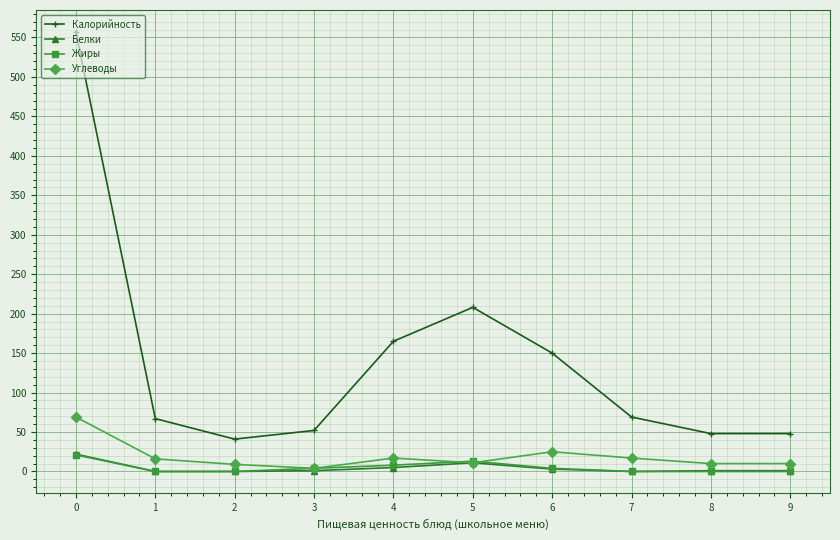

Which series changed the most between 4 and 9?

Калорийность